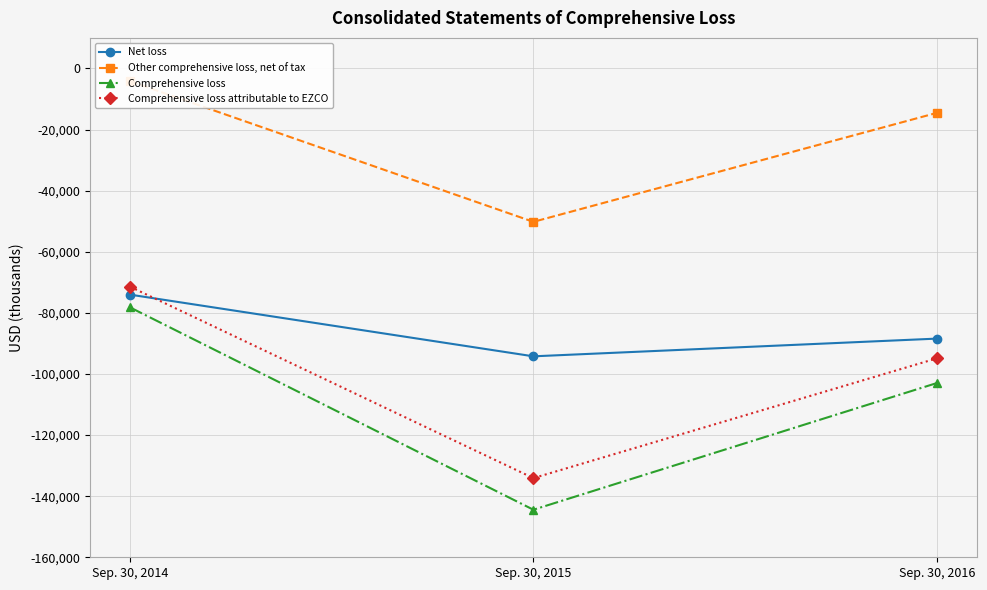

Reading right to left, what are all the values shown in this chart?

Net loss: -88430	-94227	-74036
Other comprehensive loss, net of tax: -14558	-50210	-4176
Comprehensive loss: -102988	-144437	-78212
Comprehensive loss attributable to EZCO: -94910	-134090	-71438